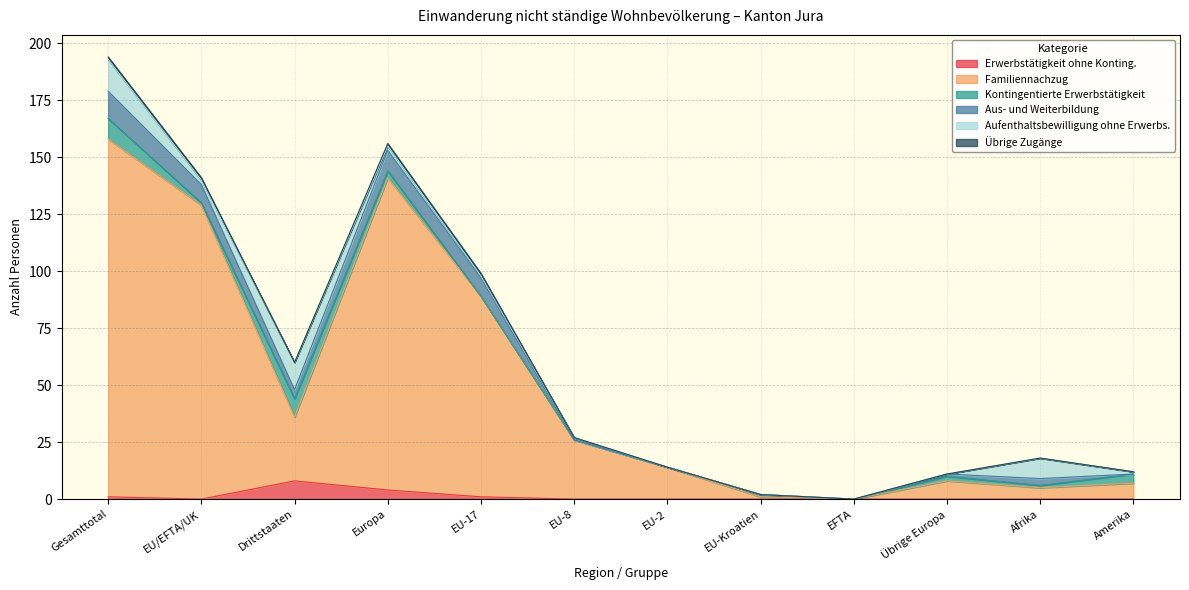

How many values in the Familiennachzug series are below 26?

6